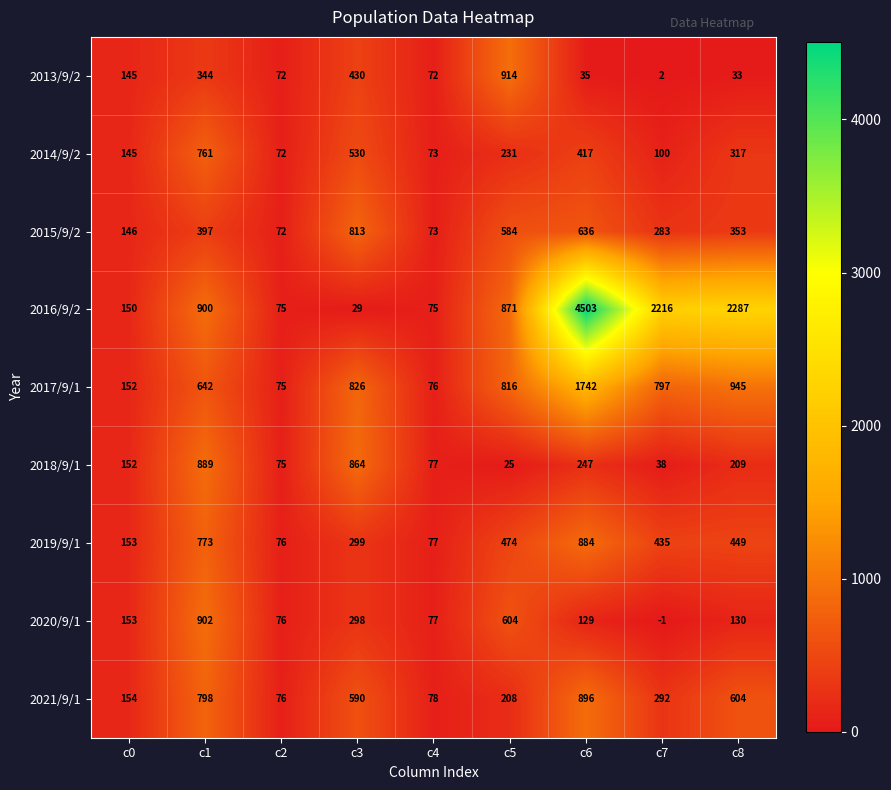

Count the number of categories in the chart.

9